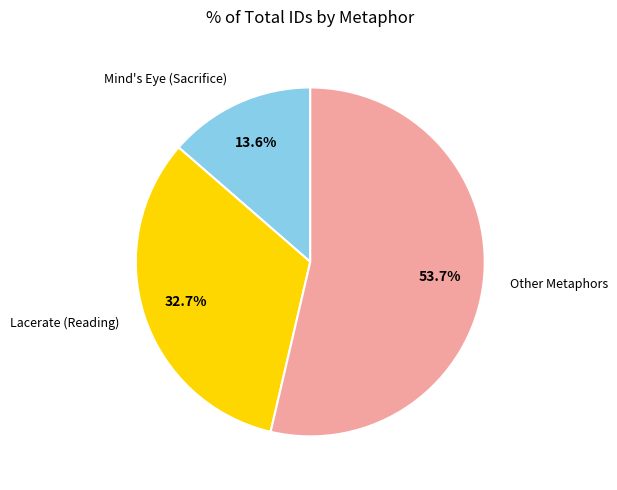

Is there any slice that represents more than half of the pie?

Yes